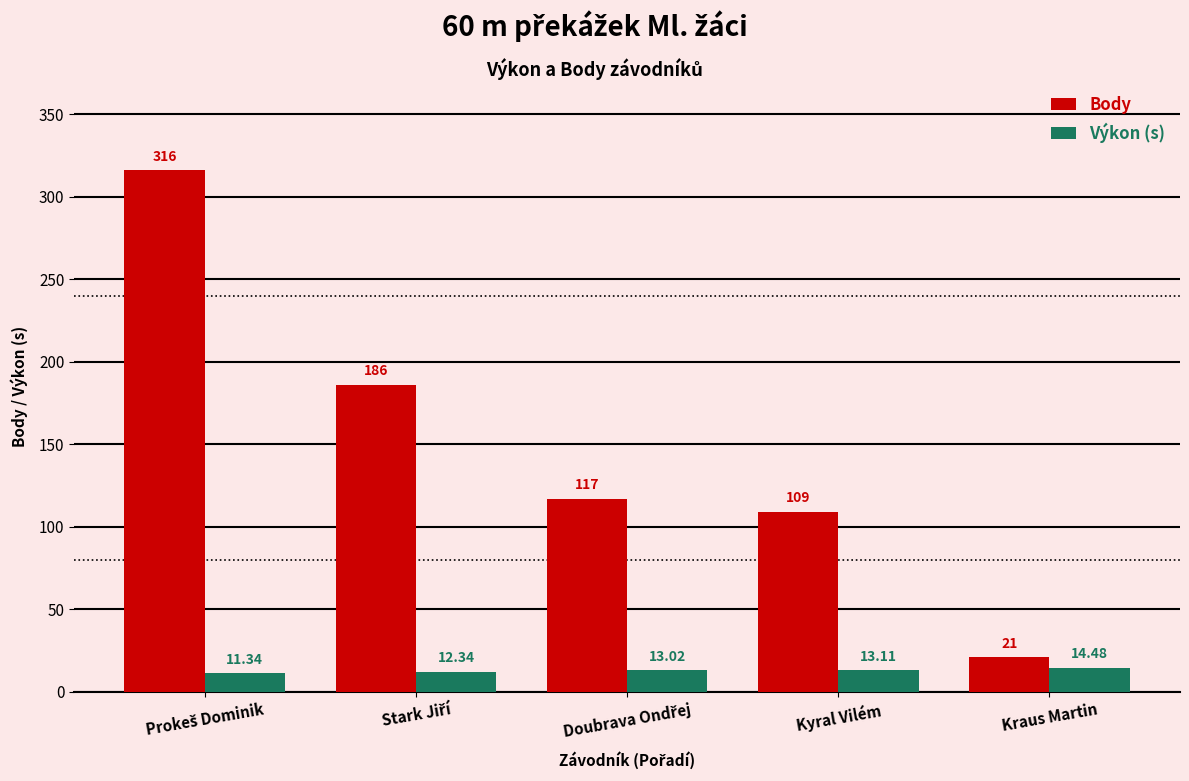

What is the label of the 4th bar from the left?

Kyral Vilém